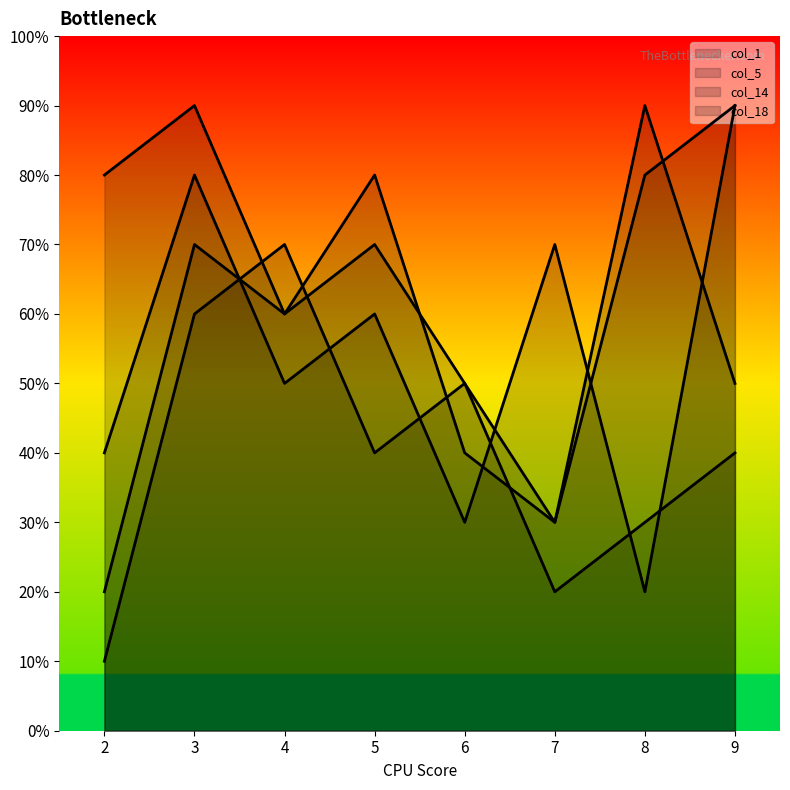

What is the value of the col_14 point at the 6th from the left?

2